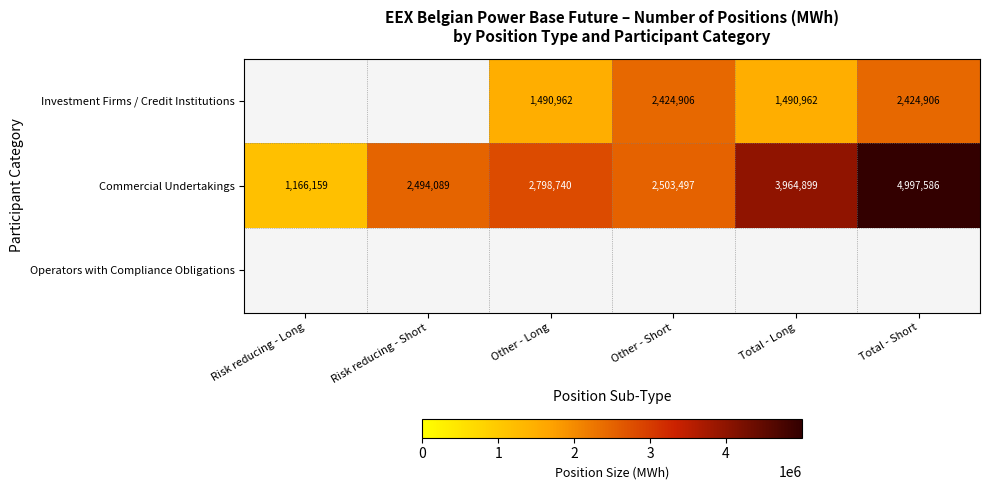

What is the difference between the Investment Firms / Credit Institutions values at Other - Short and Total - Long?

933944